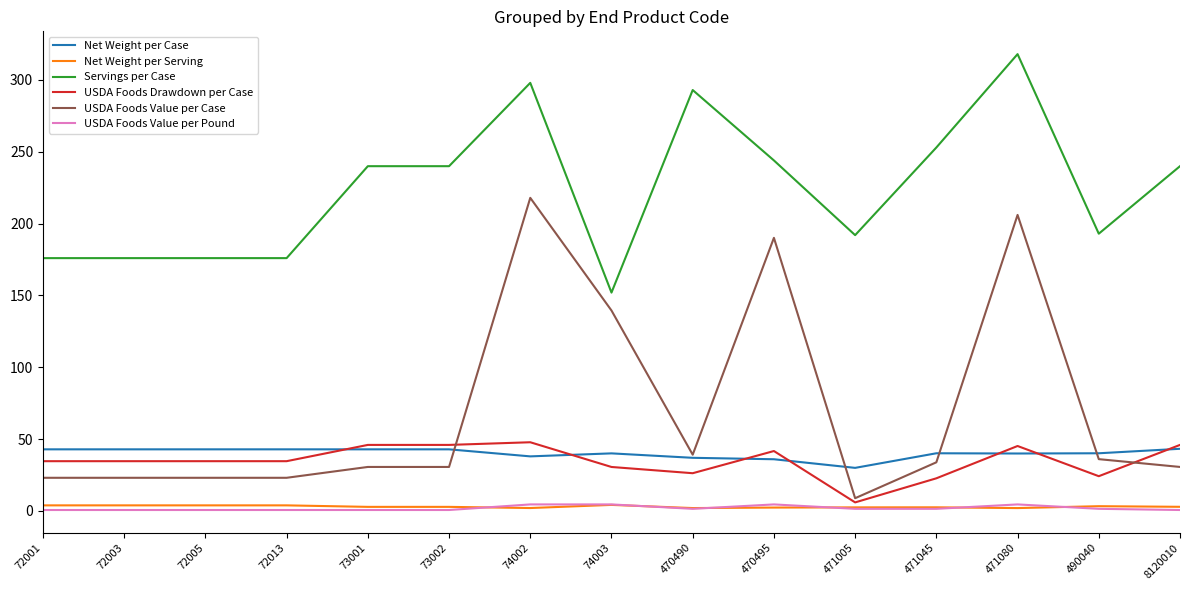

What are all the series names shown in the legend?

Net Weight per Case, Net Weight per Serving, Servings per Case, USDA Foods Drawdown per Case, USDA Foods Value per Case, USDA Foods Value per Pound